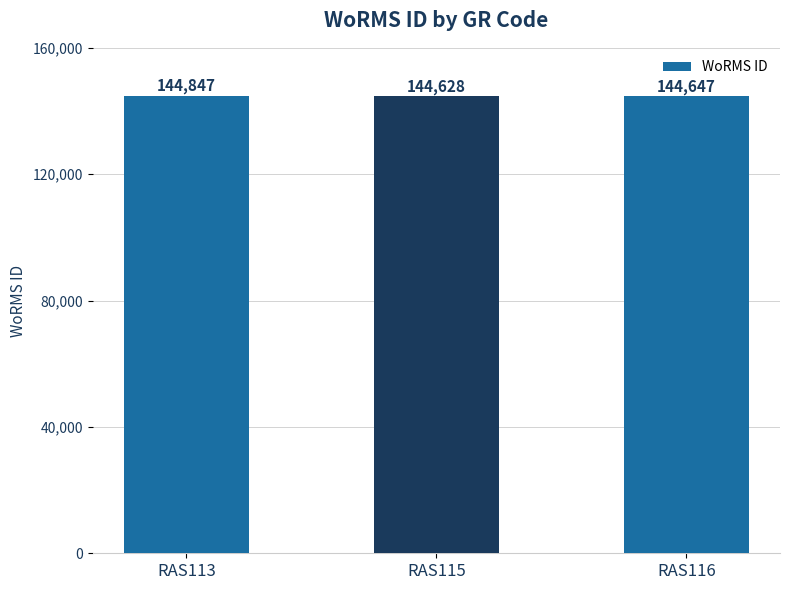

How many bars are there in total?

3